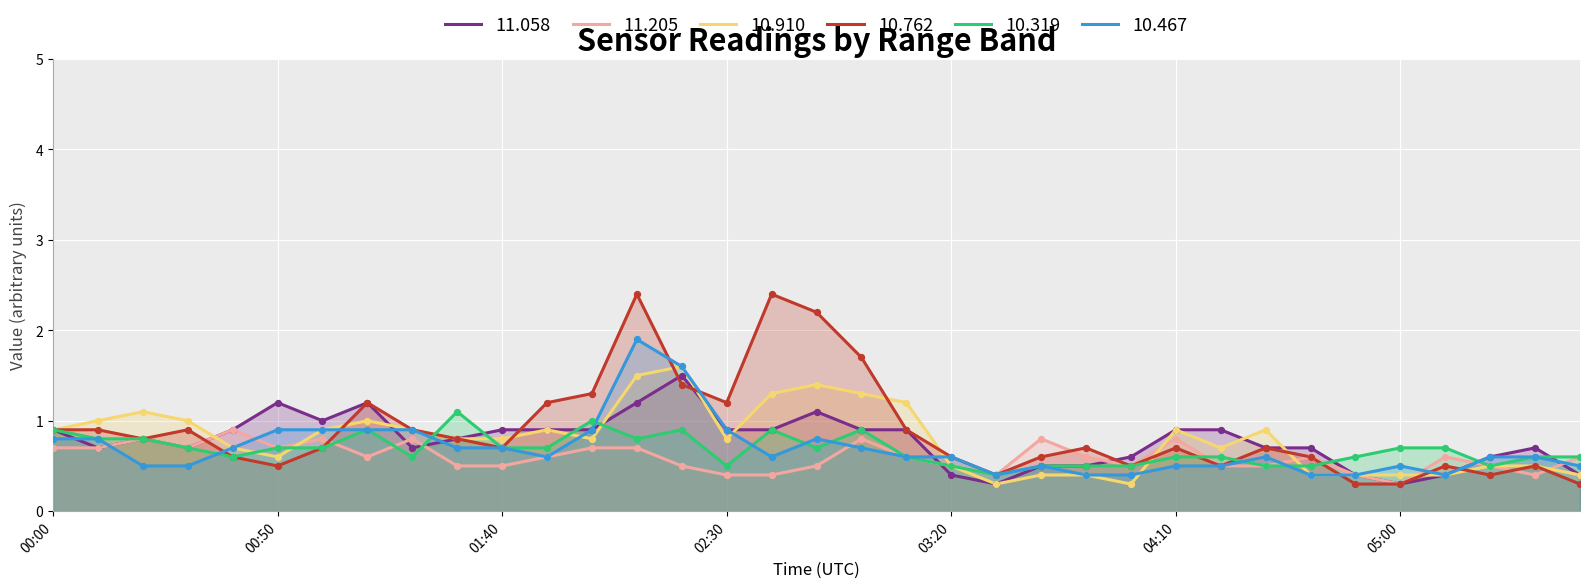

Which series has the largest Y range (max minus min)?

10.762